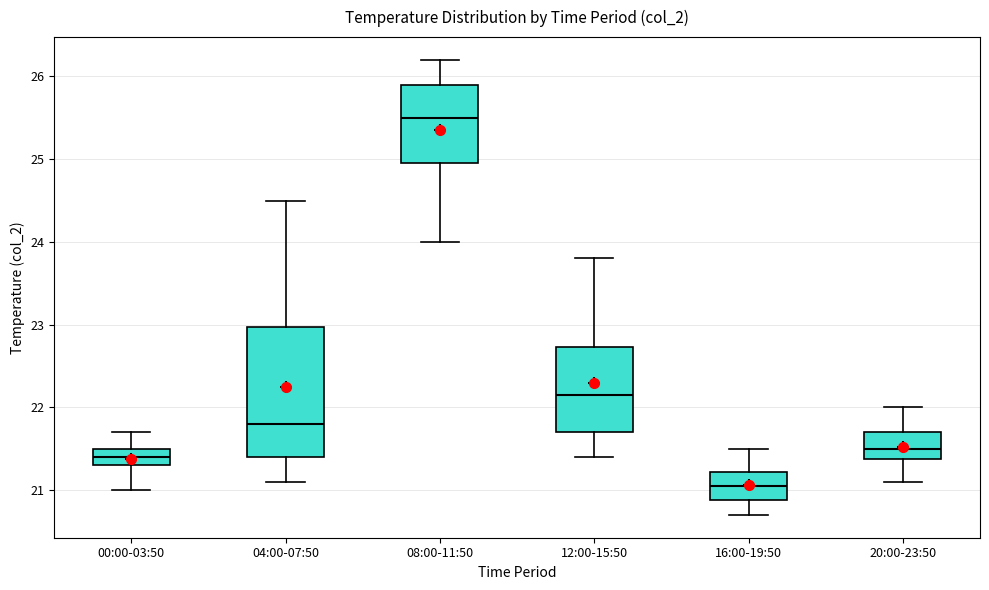

Where is the lower edge of the box for 04:00-07:50 on the y-axis? The values are not printed on the chart, so give them approximately, as read against the axis.

21.4